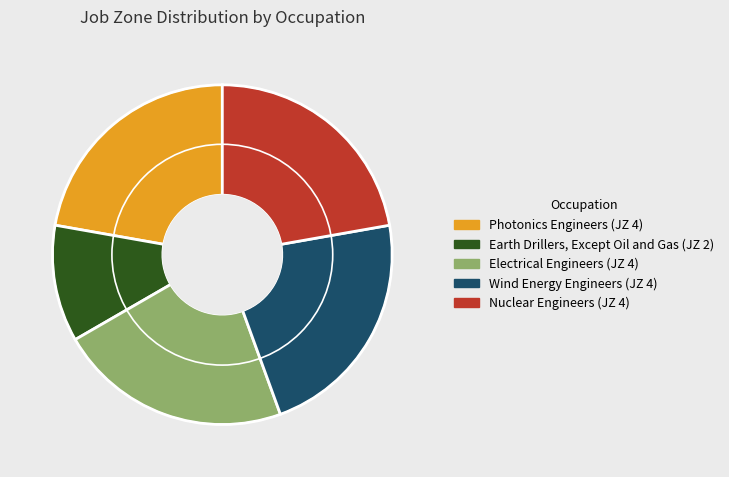

Is the sum of Earth Drillers, Except Oil and Gas and Wind Energy Engineers greater than half?

No